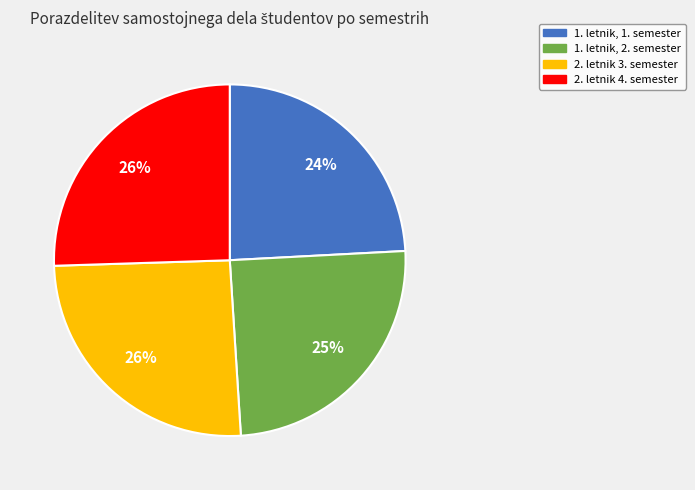

Count the number of slices in the pie.

4